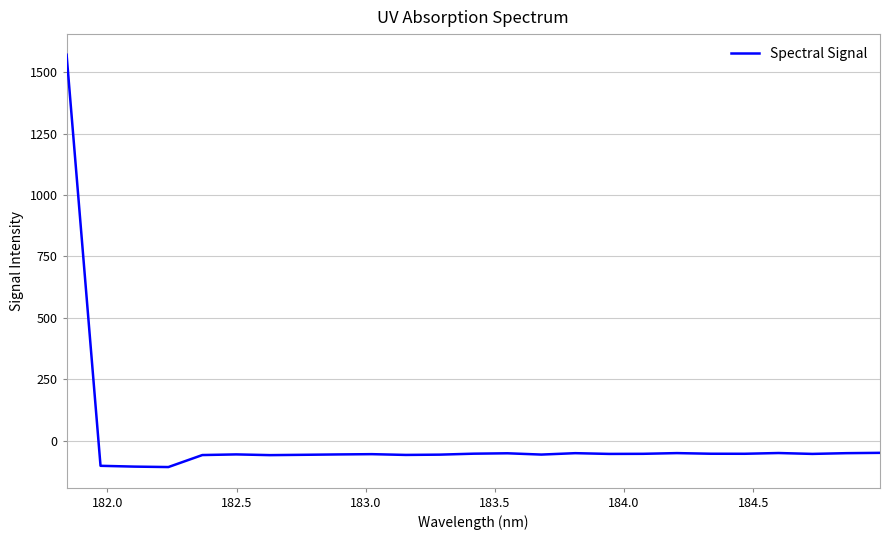

What is the greatest value displayed?

1571.5